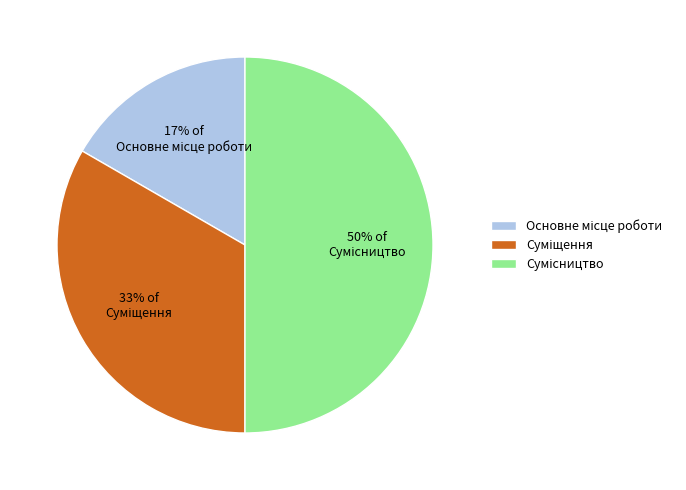

To the nearest percent, what is the average slice percentage?

33%